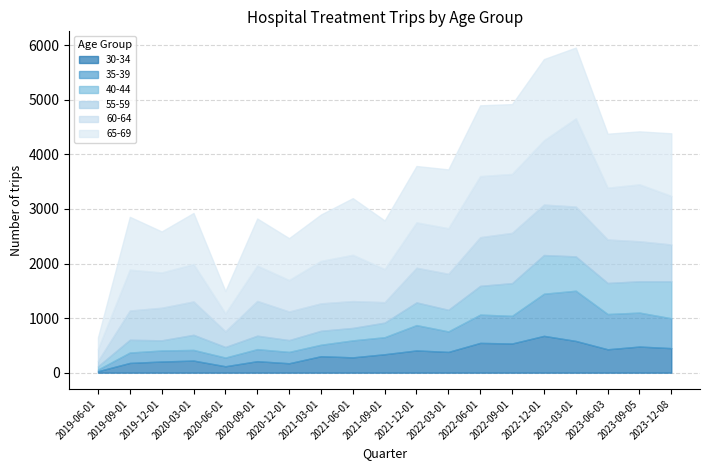

Which series changed the most between 2020-09-01 and 2023-06-03?

35-39